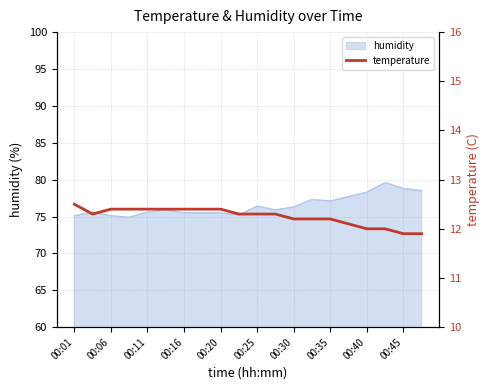

Is it true that humidity equals 75.1 at 00:06?

True